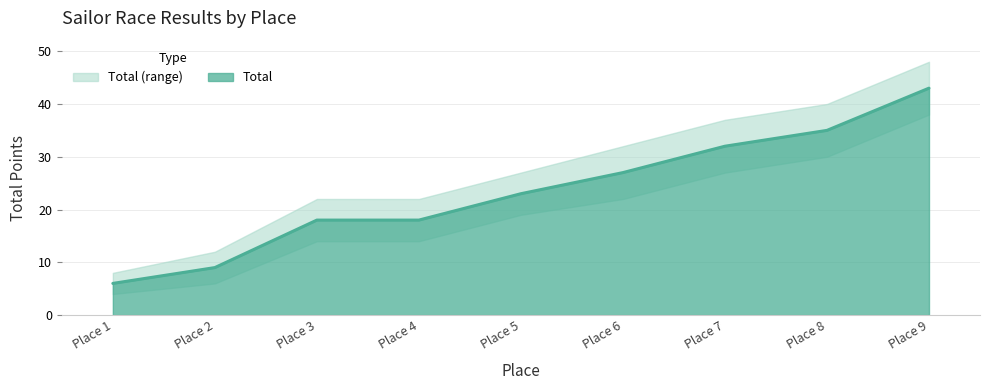

What is the difference between the maximum and minimum values in the Total series?

37